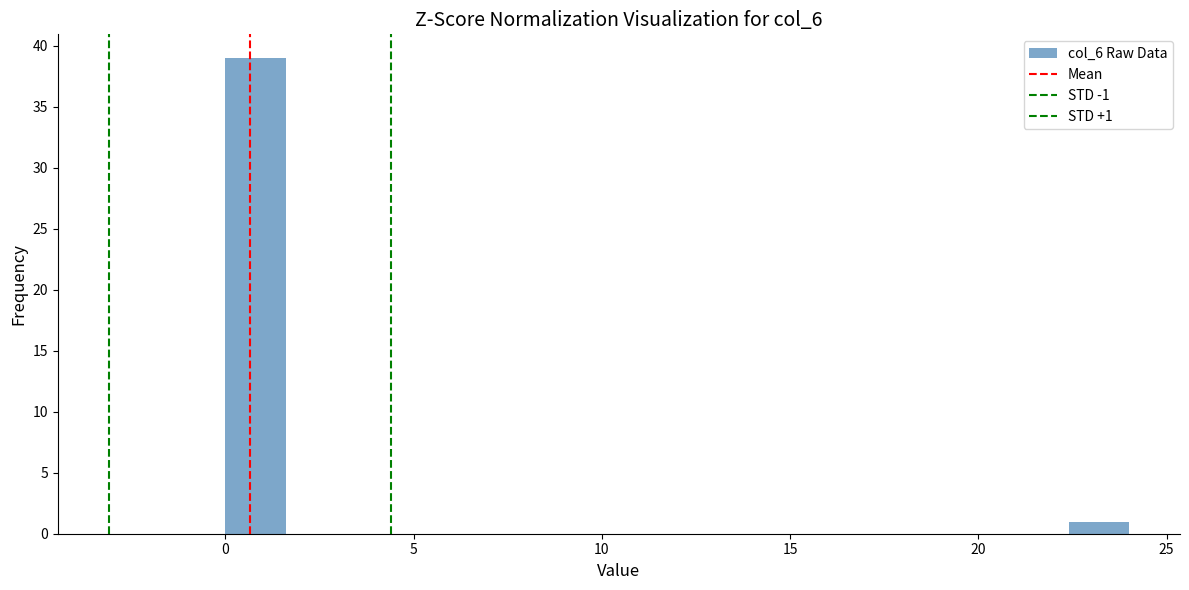

Around what value on the x-axis is the tallest bar? Give the approximate position of its centre, as read against the axis.

1.0